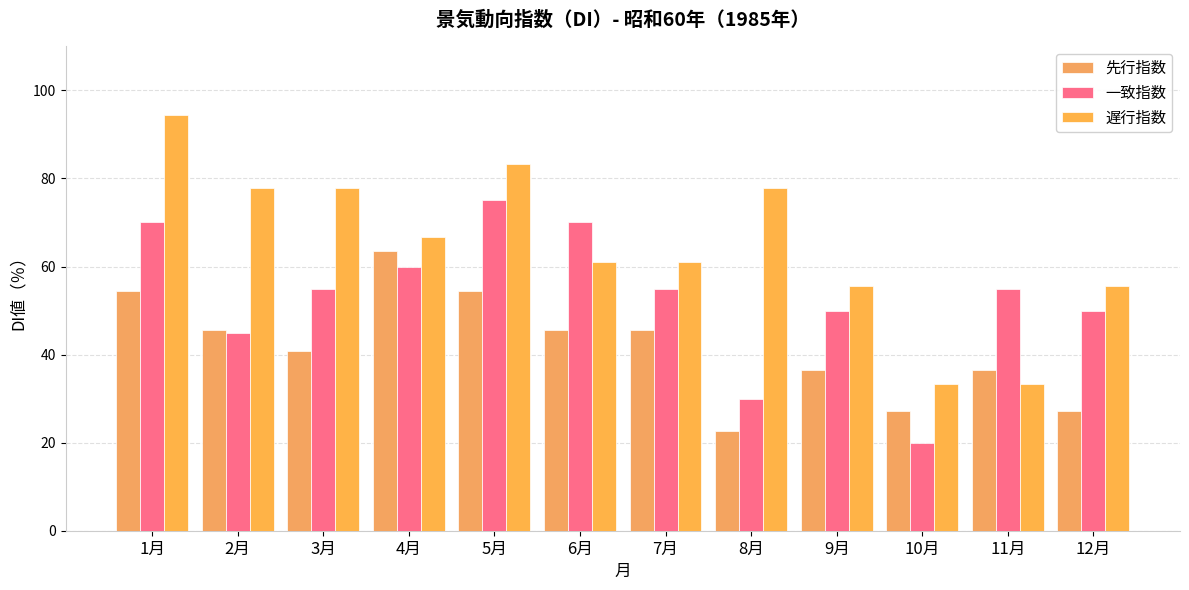

Which category has the highest value in the 先行指数 series?

4月